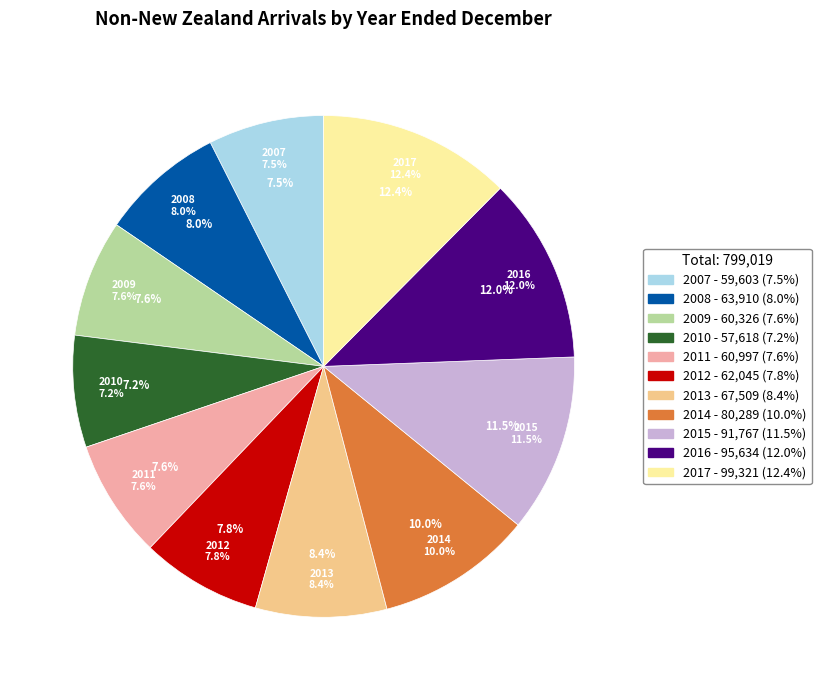

What is the ratio of the value at 2007 to the value at 2011?

1.0